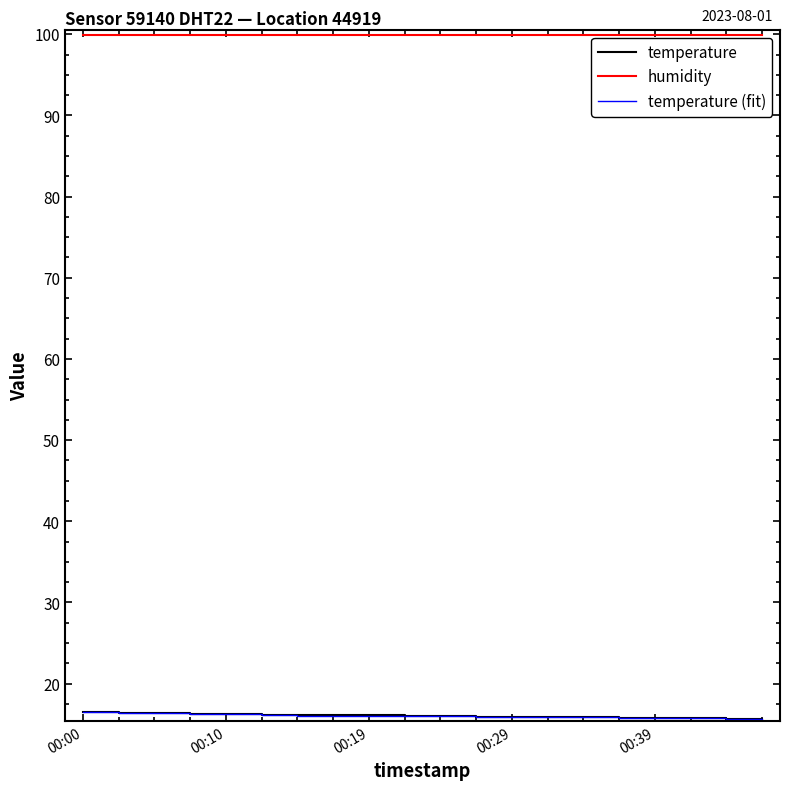

What is the highest value of the humidity series?

99.9